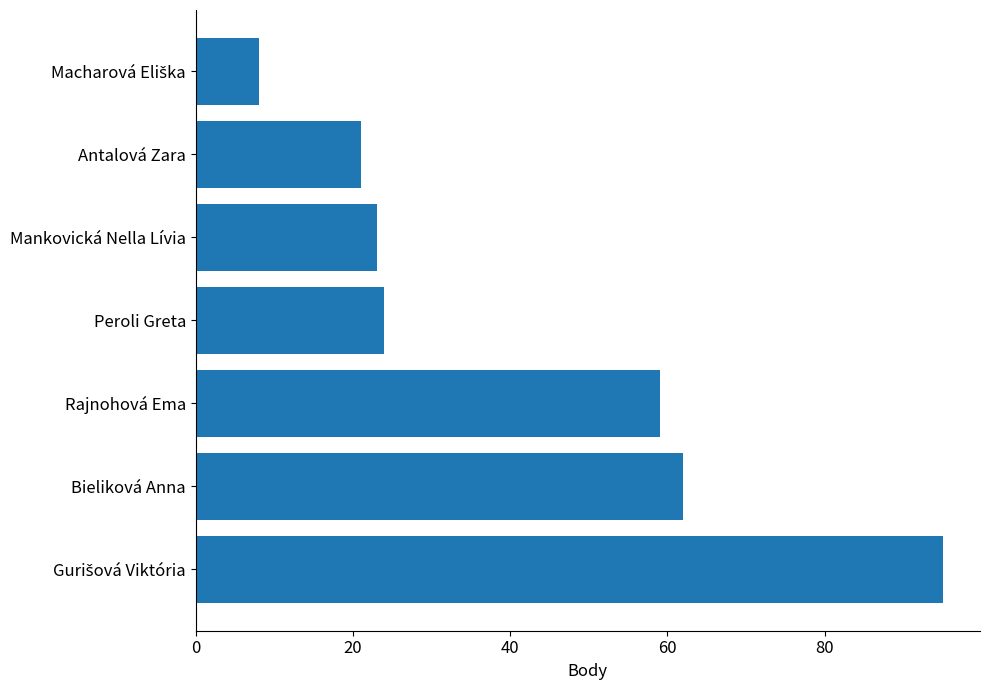

Reading top to bottom, transcribe all the data shown in this chart.

8	21	23	24	59	62	95